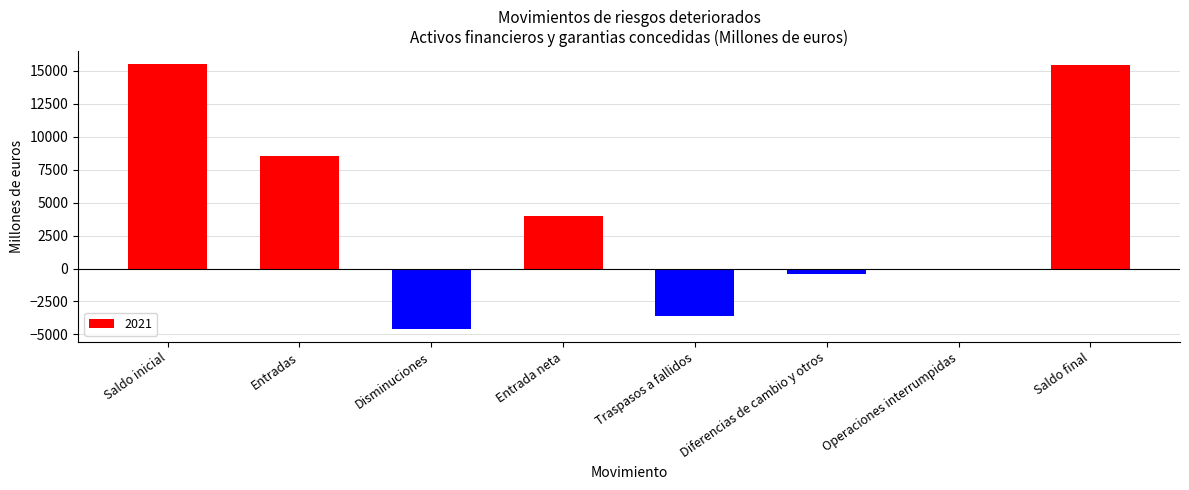

At which label is the value closest to 5461?

Entrada neta